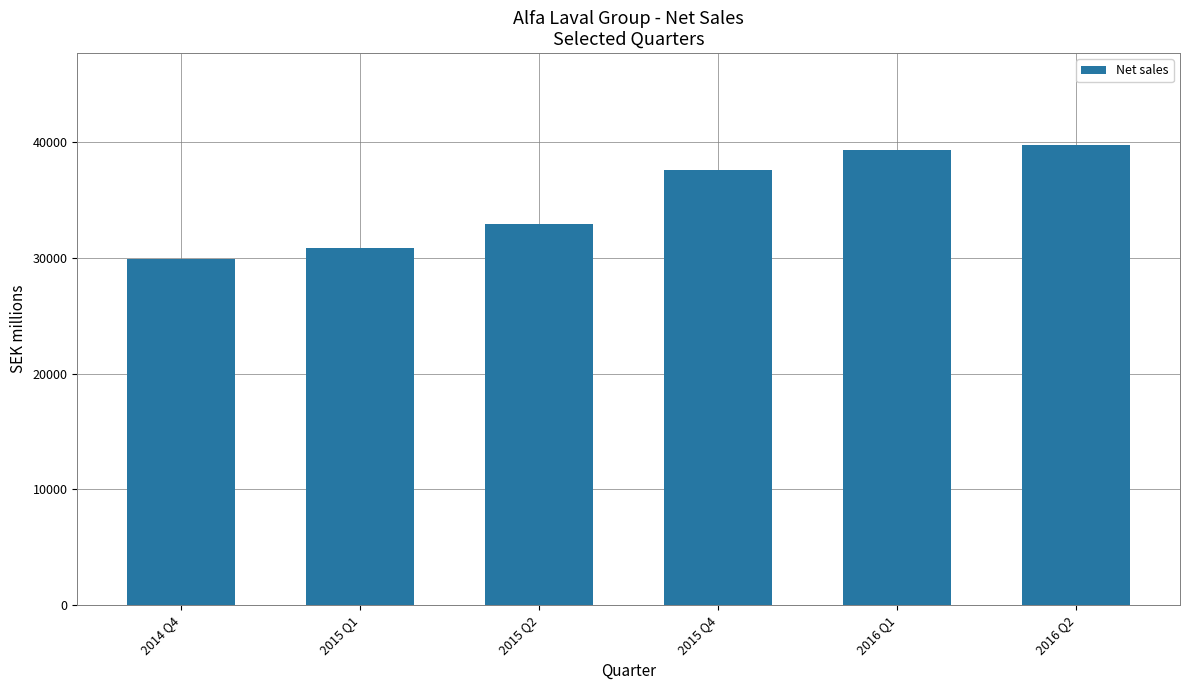

What is the sum of all values?

210147